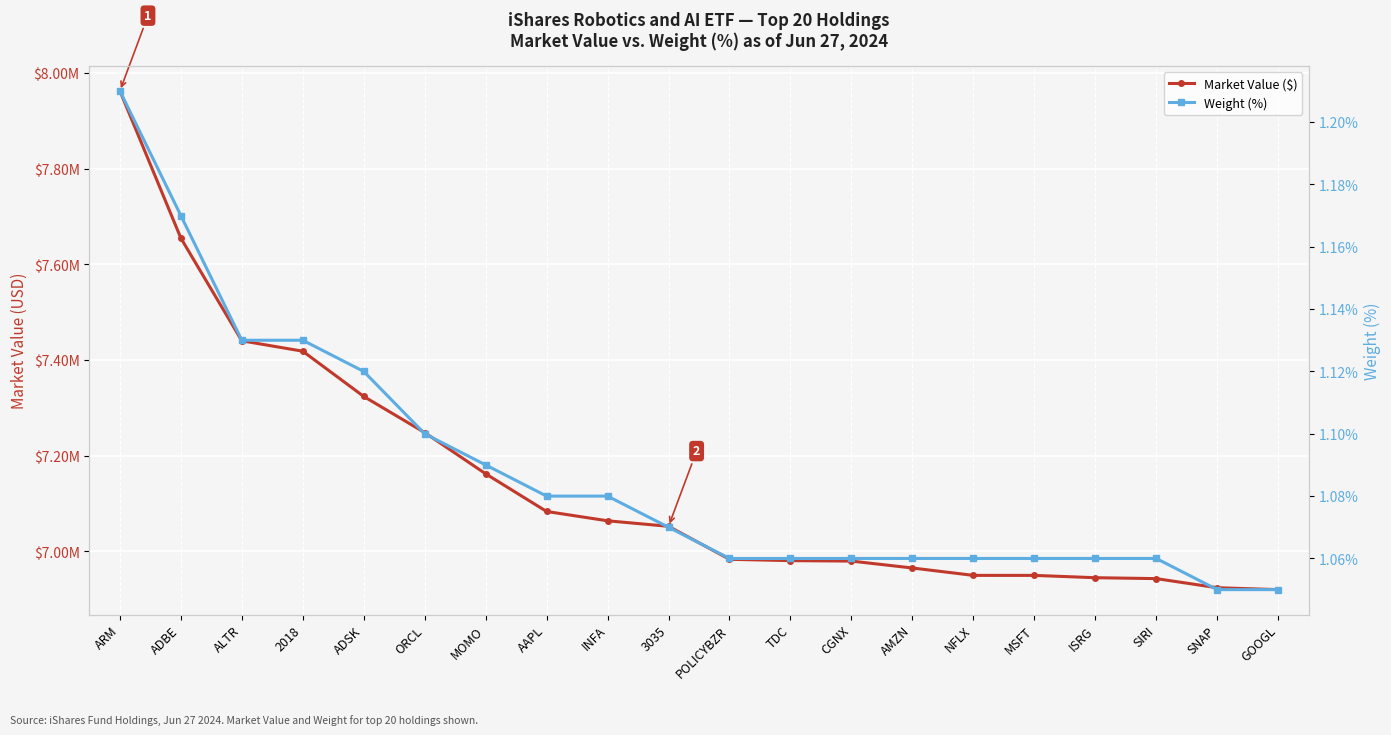

Reading right to left, list all the values displayed in this chart.

Market Value ($): 6919686.6	6923675.1	6942701.2	6944606.2	6949436.1	6949472.7	6964913.5	6979349.1	6980306.4	6983093.1	7052048.3	7063567.0	7083070.3	7161846.5	7248006.9	7323558.7	7418110.6	7439881.7	7654640.0	7962298.7
Weight (%): 1.1	1.1	1.1	1.1	1.1	1.1	1.1	1.1	1.1	1.1	1.1	1.1	1.1	1.1	1.1	1.1	1.1	1.1	1.2	1.2